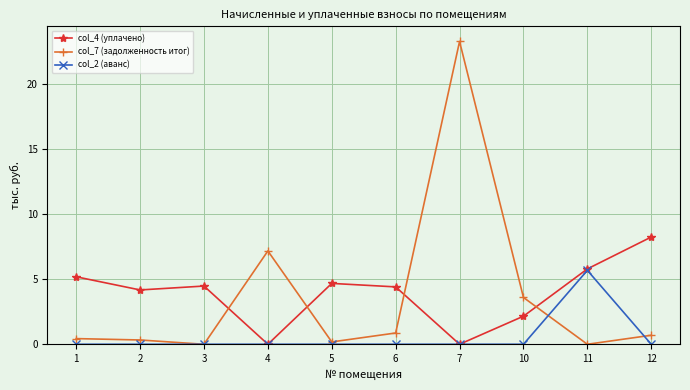

Which series has the largest total across all categories?

col_4 (уплачено)